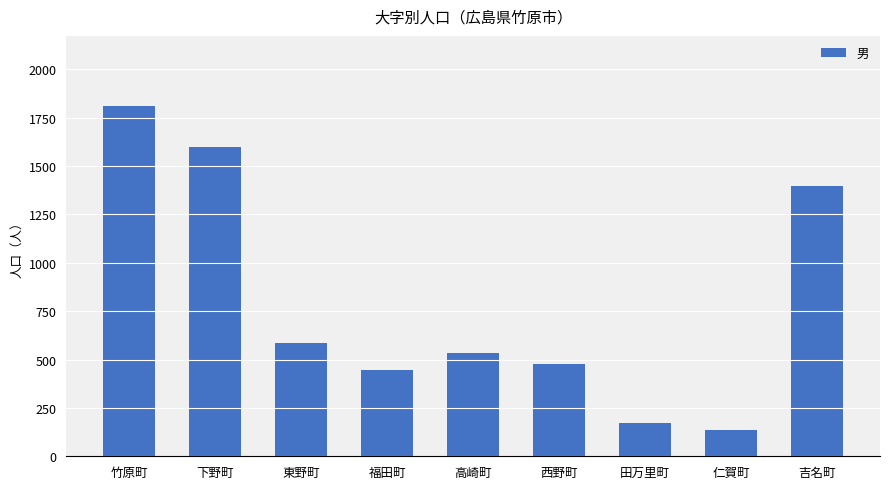

Between 下野町 and 福田町, which is larger?

下野町